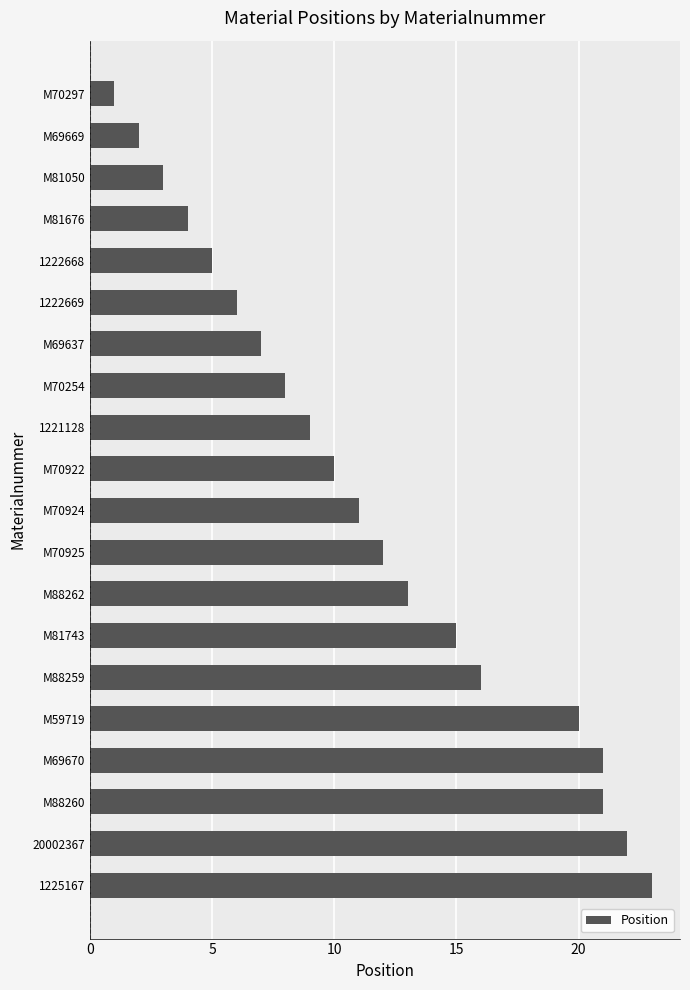

How many bars are there in total?

20